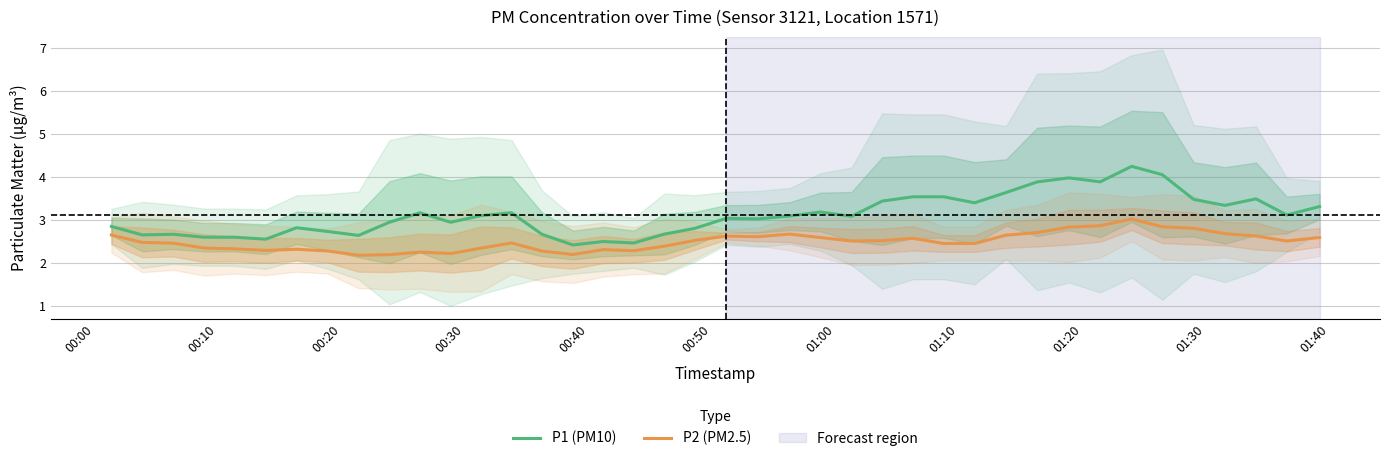

True or false: P1 (PM10) and P2 (PM2.5) cross at least once.

False